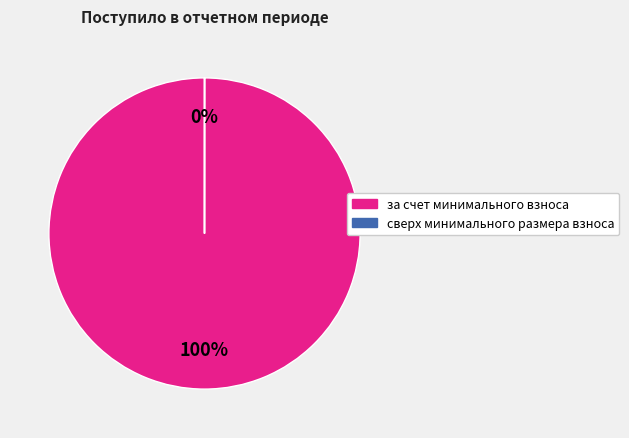

Which slice represents more than half of the pie?

за счет минимального взноса